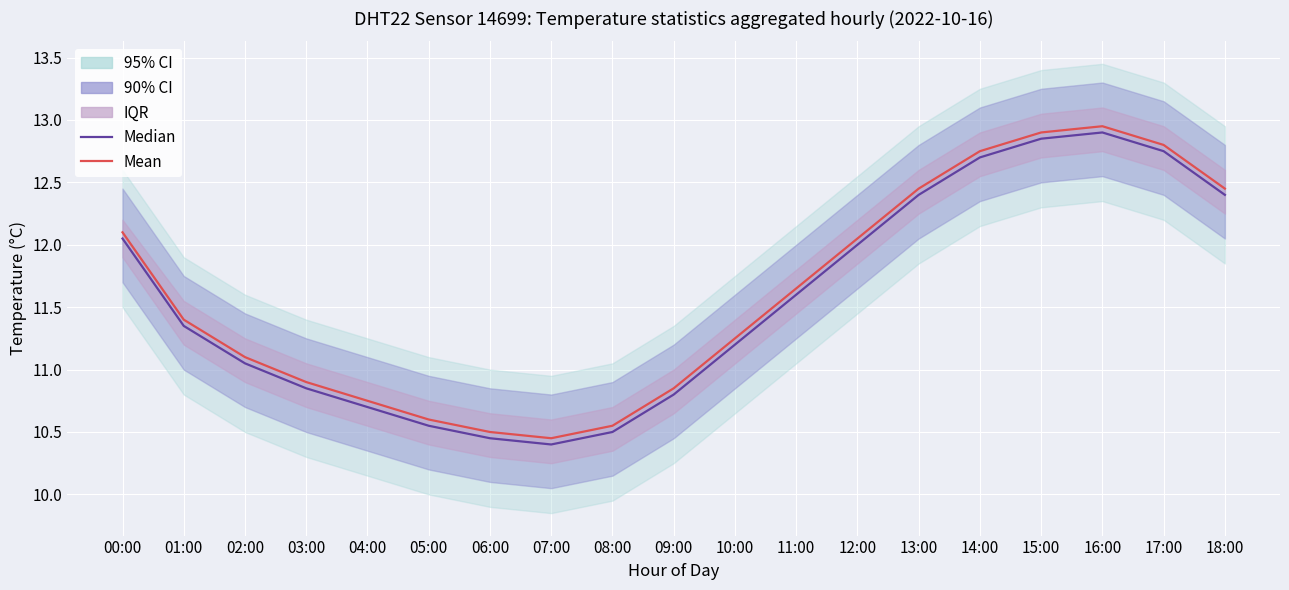

Where is Median nearest to the value 11?

02:00